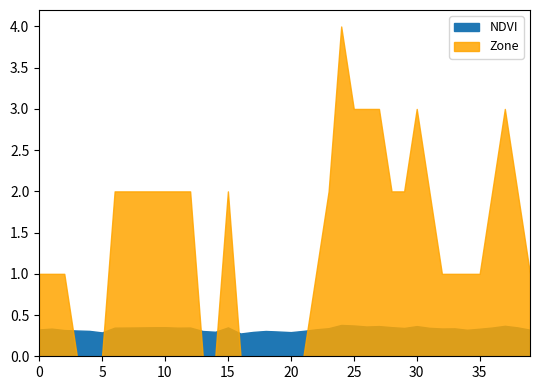

True or false: Zone has a value of 2.8 at 3.

False